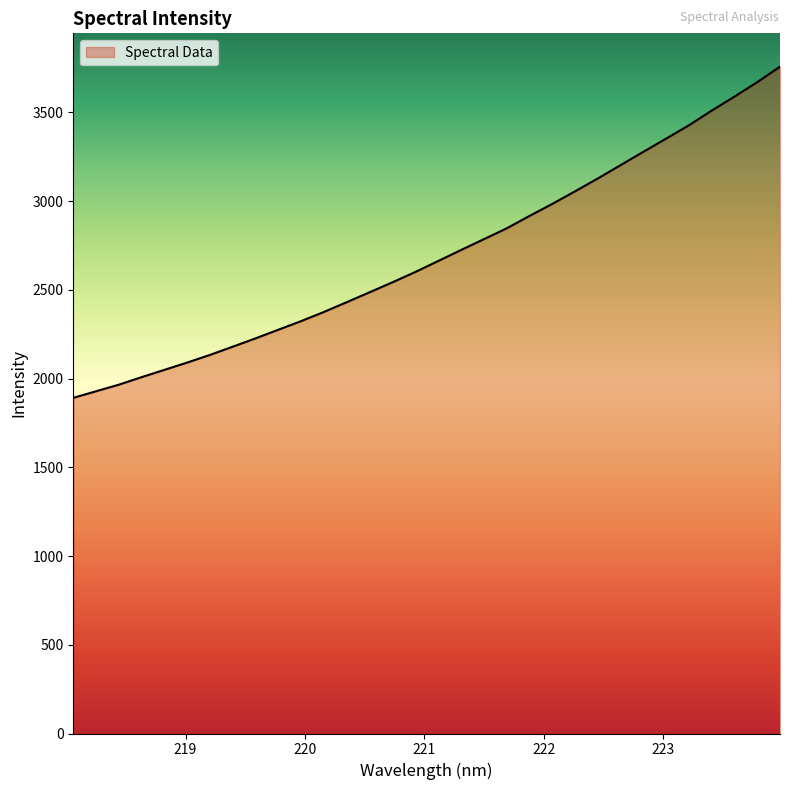

What is the difference between the maximum and minimum values?

1865.9